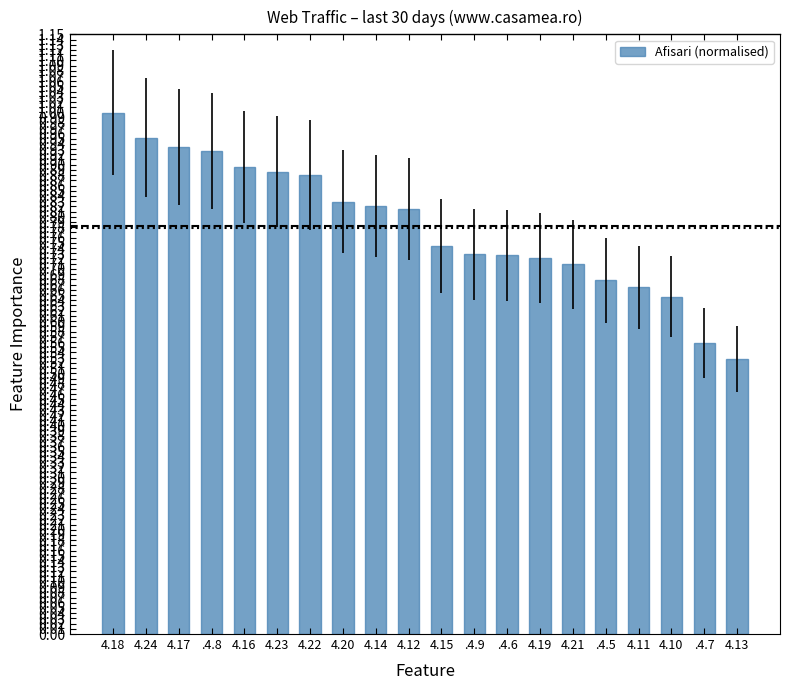

What is the label of the 10th bar from the left?

4.12